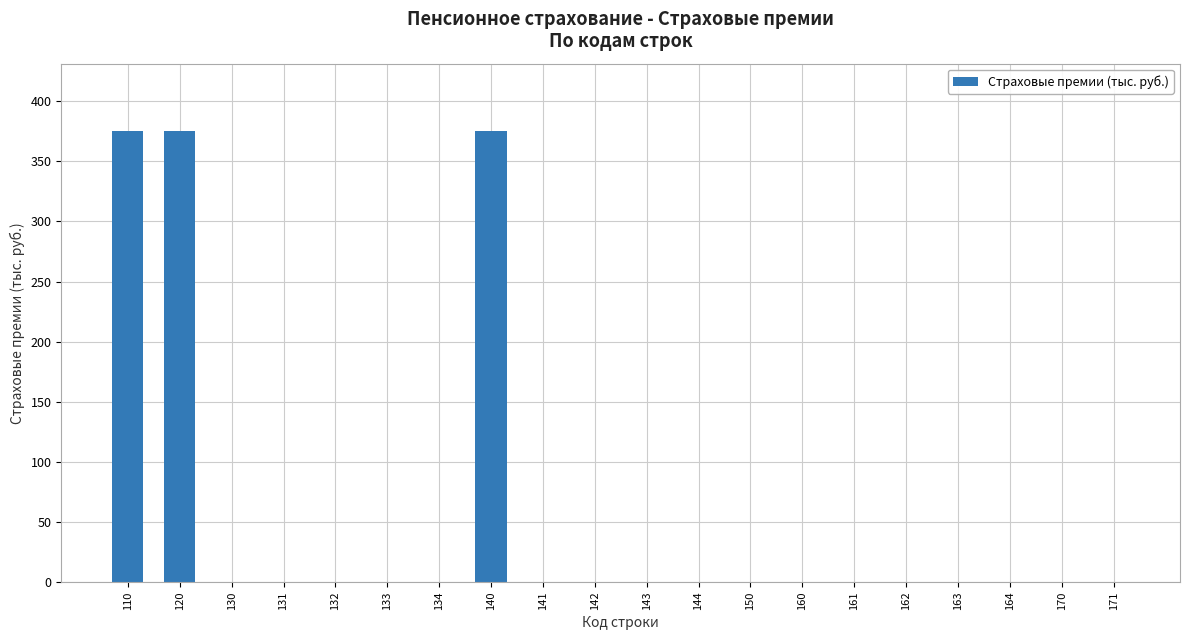

True or false: the data shows 0.0 at 170.

True